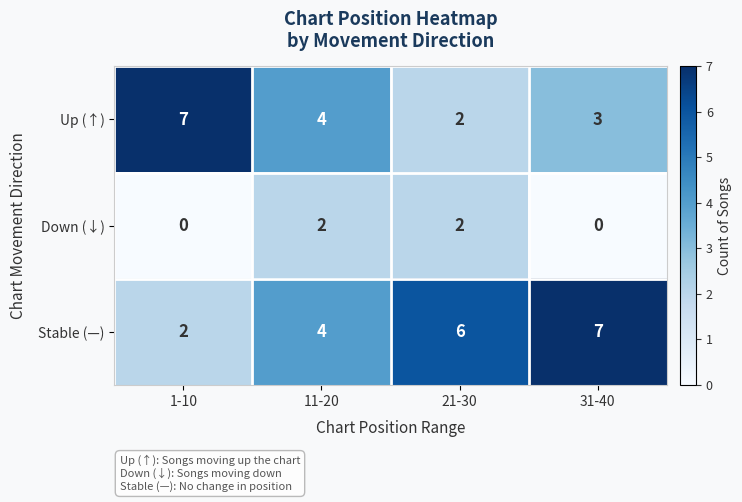

Rank the series by their average value, from highest to lowest.

Stable (—), Up (↑), Down (↓)